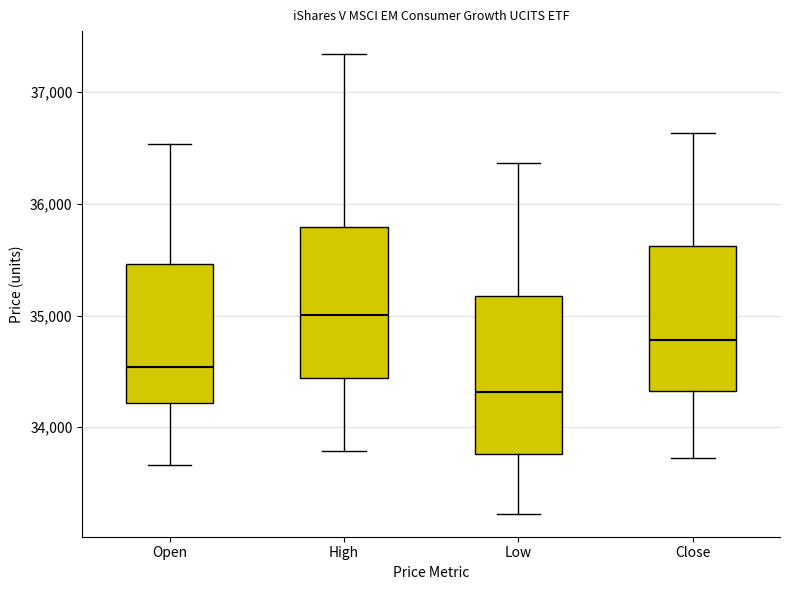

Which box has the highest median line?

High